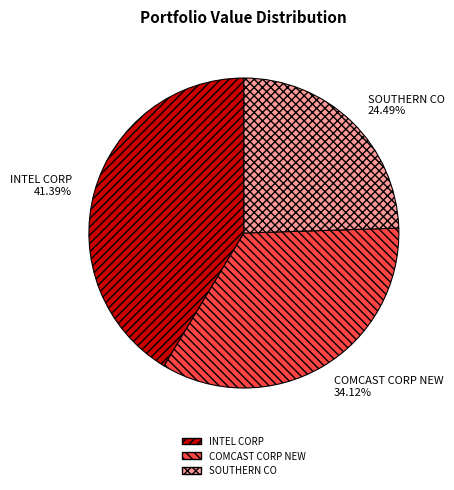

How many slices are in this pie chart?

3